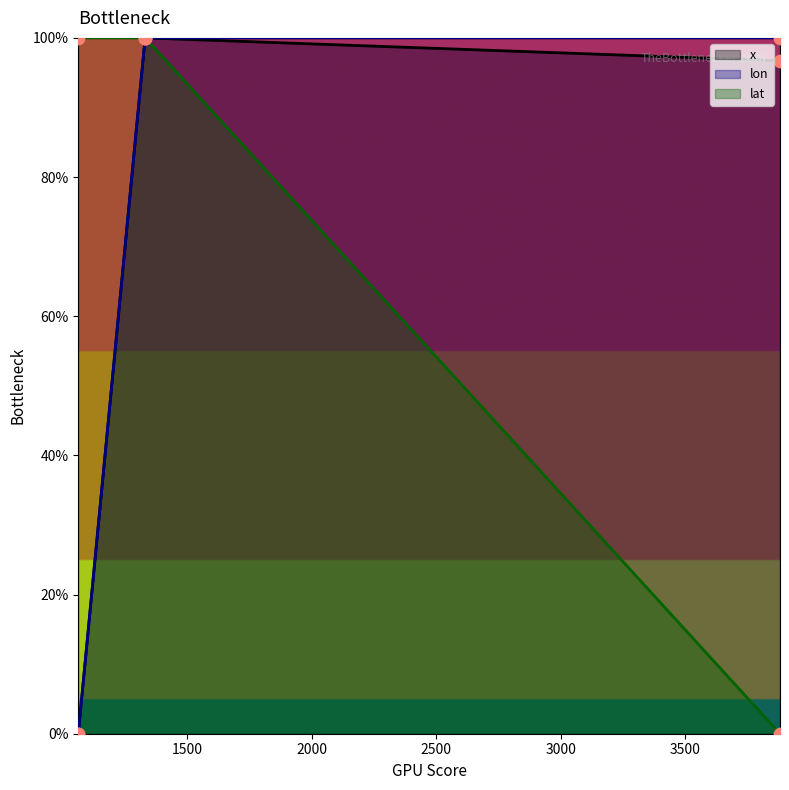

What are all the series names shown in the legend?

x, lon, lat